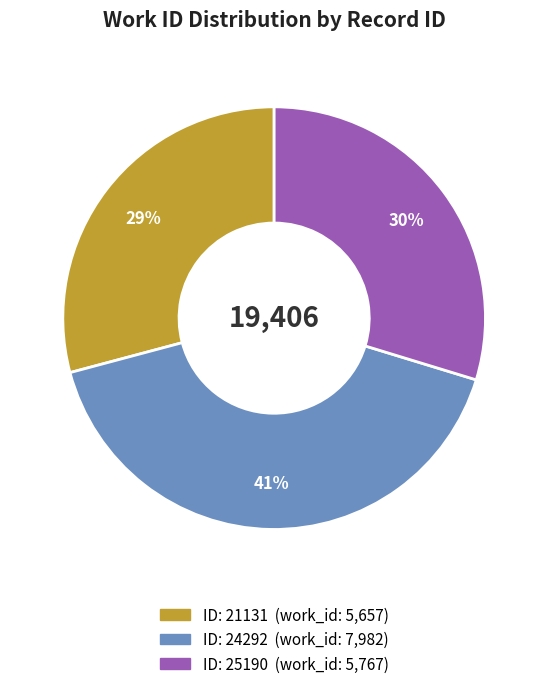

Is there a majority slice in this chart?

No